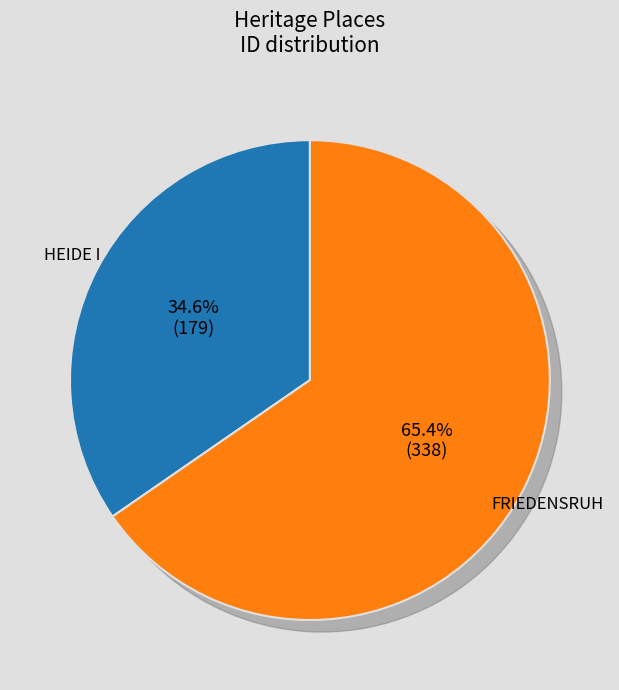

To the nearest percent, what is the difference between the largest and smallest slice percentages?

31%